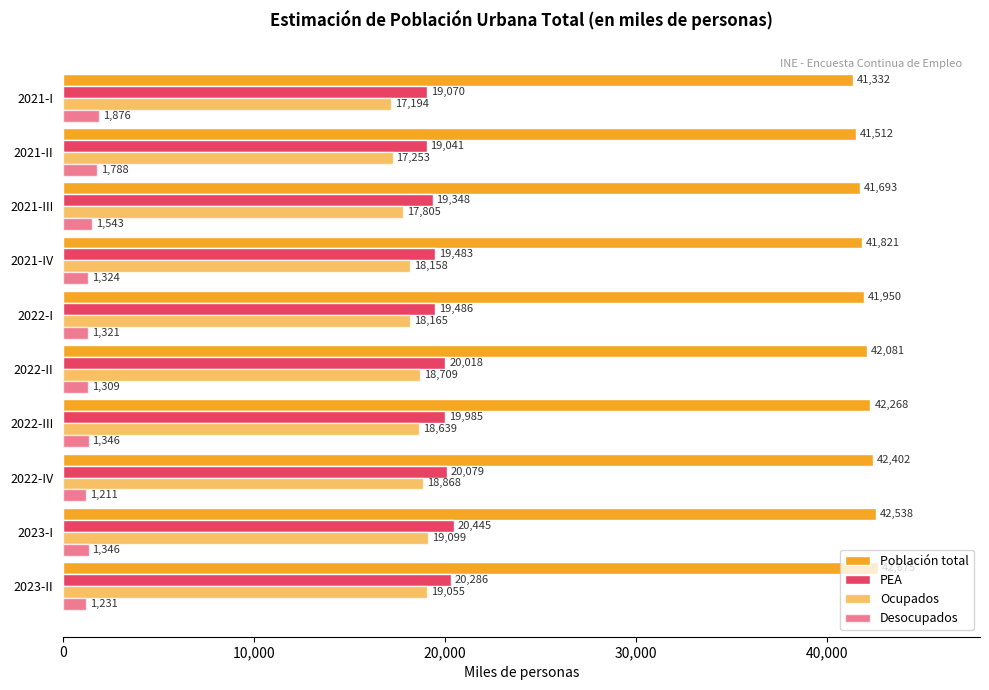

How many data points does each series have?

10